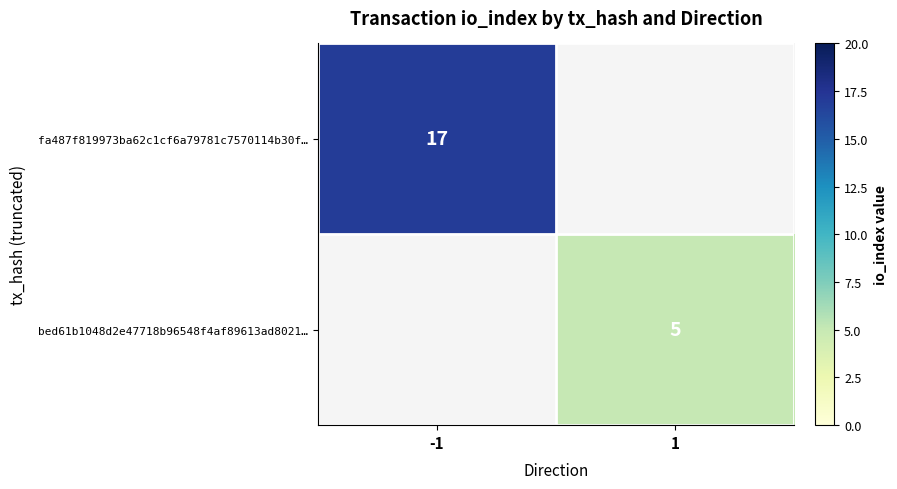

The value of bed61b1048d2e47718b96548f4af89613ad8021… at 1 is 9. True or false?

False